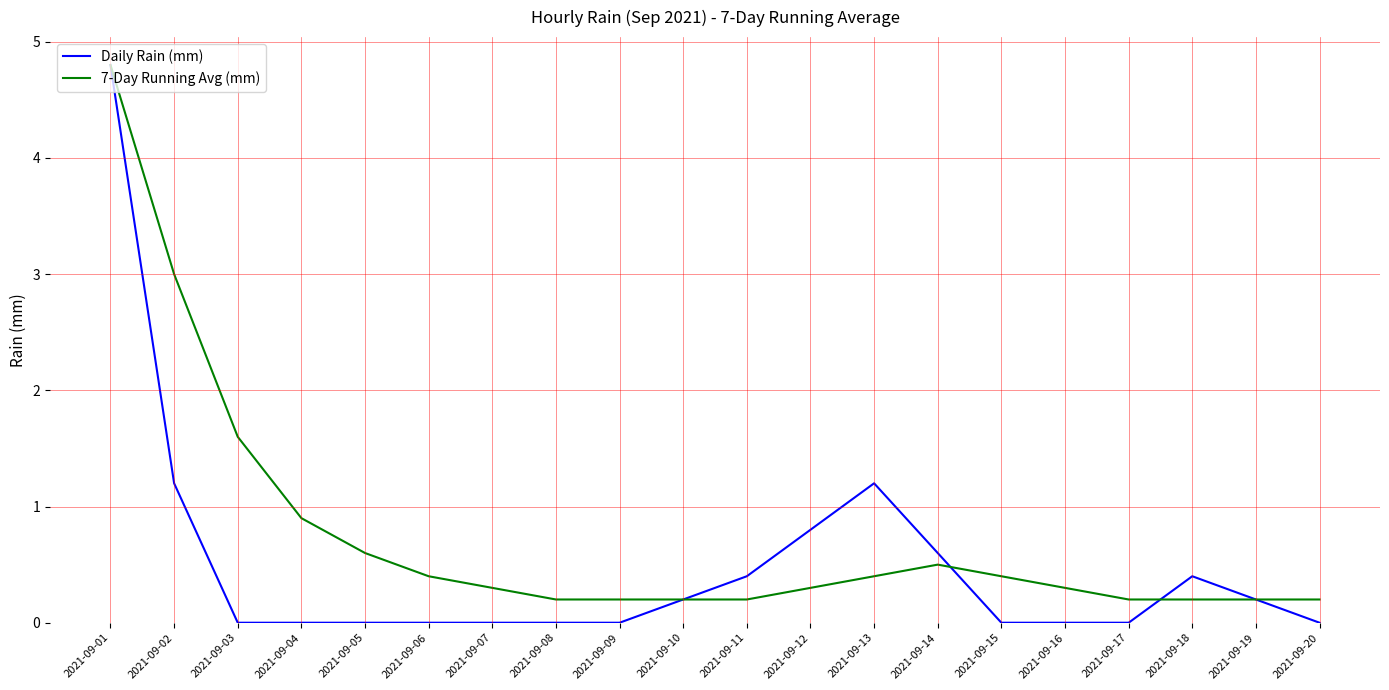

What is the maximum value for Daily Rain (mm)?

4.8